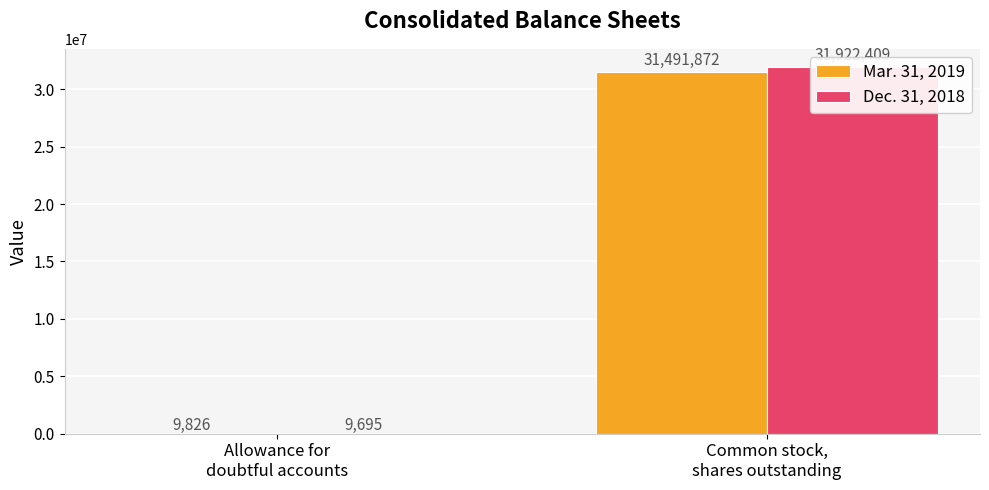

How many series are shown in this chart?

2